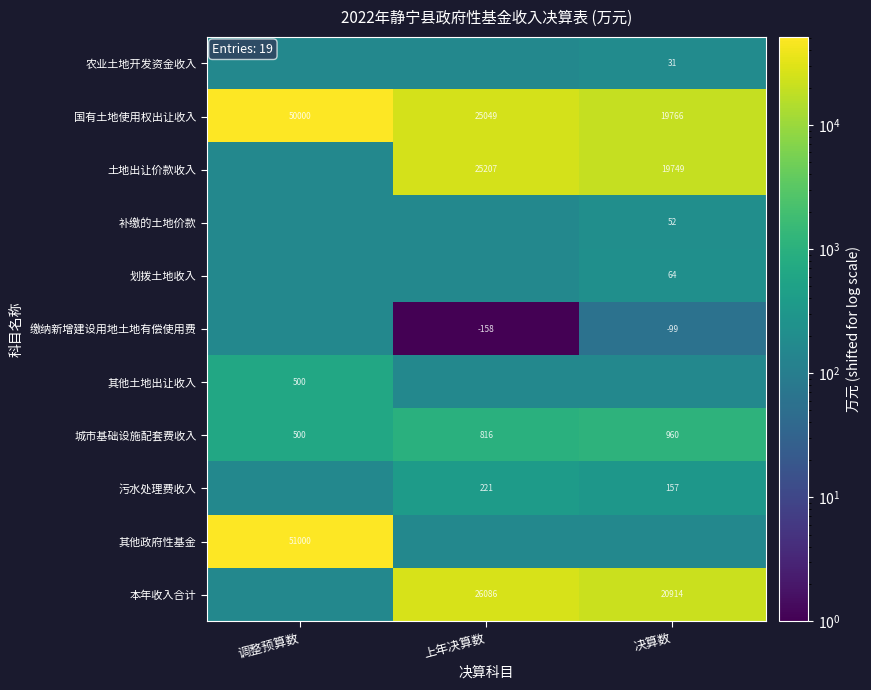

The value of 城市基础设施配套费收入 at 调整预算数 is 500. True or false?

True